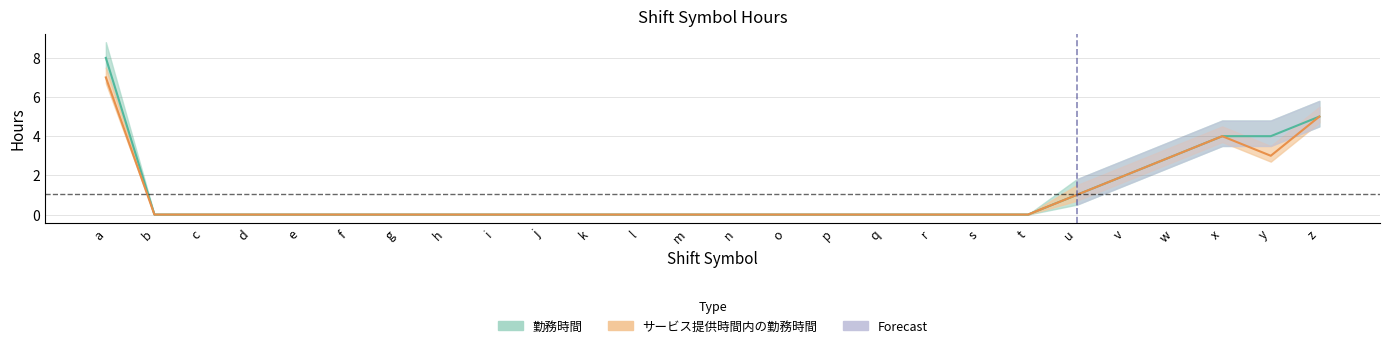

At which category does サービス提供時間内の勤務時間 reach its first local valley?

y